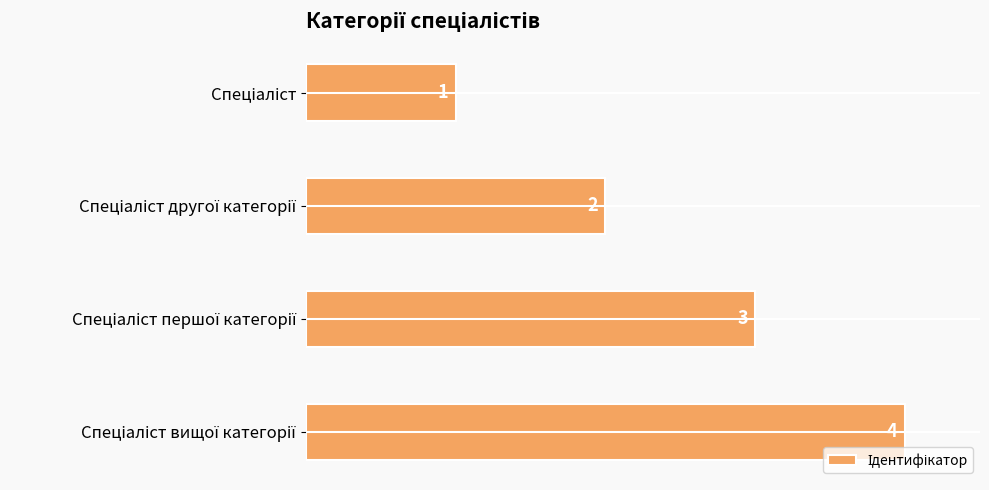

What is the minimum value shown in the chart?

1